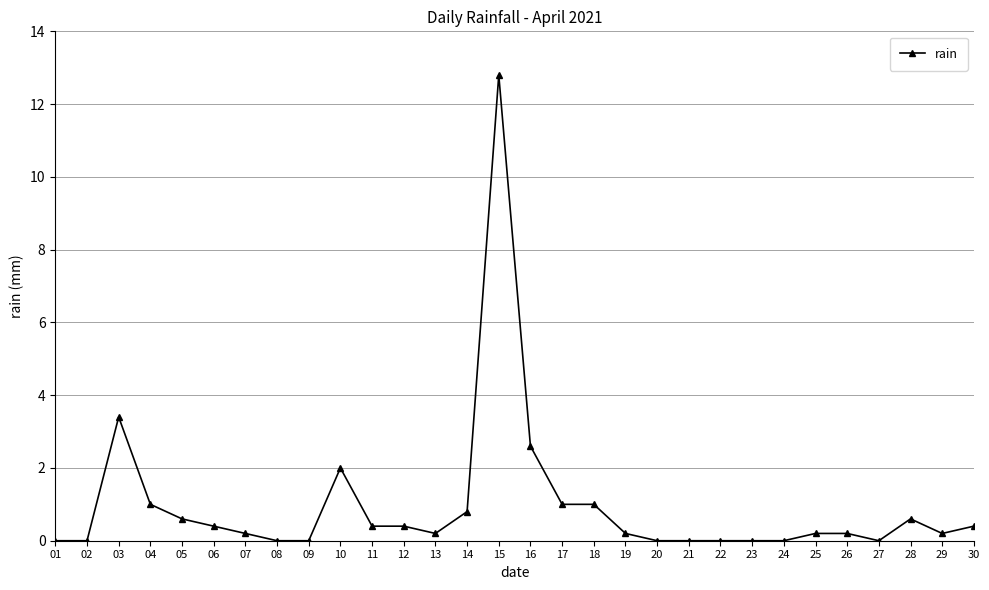

True or false: the data has more than 0 interior local peaks.

True